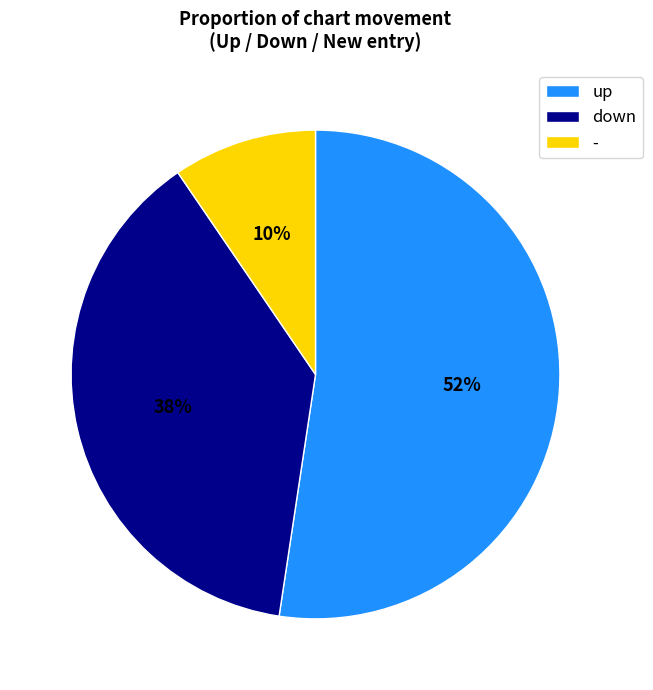

Count the number of slices in the pie.

3